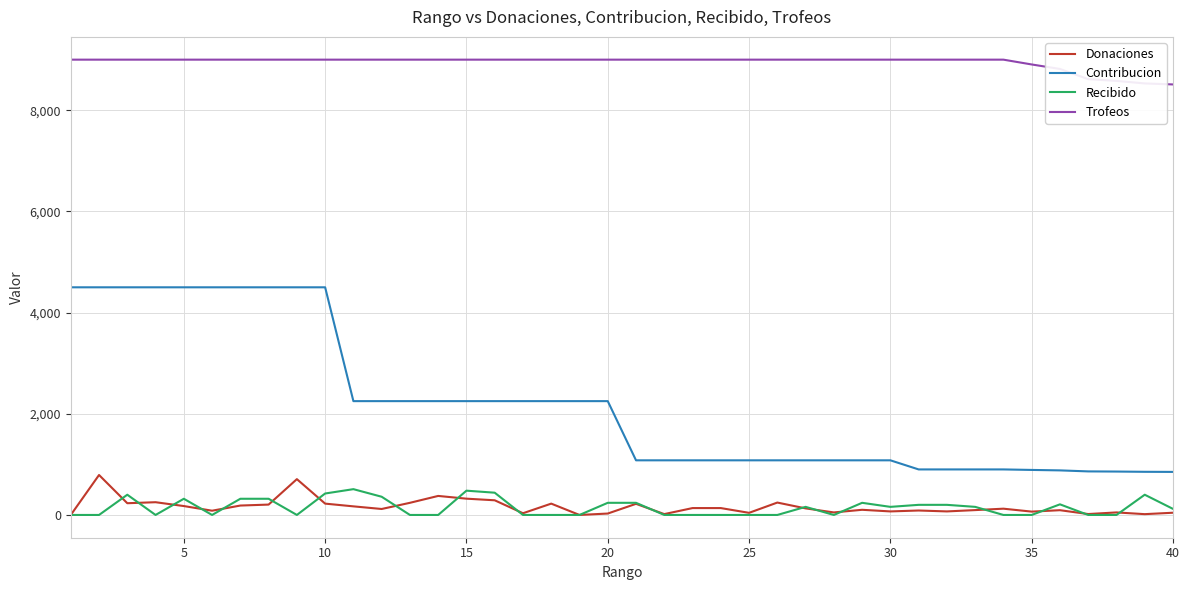

True or false: Trofeos and Donaciones cross at least once.

False